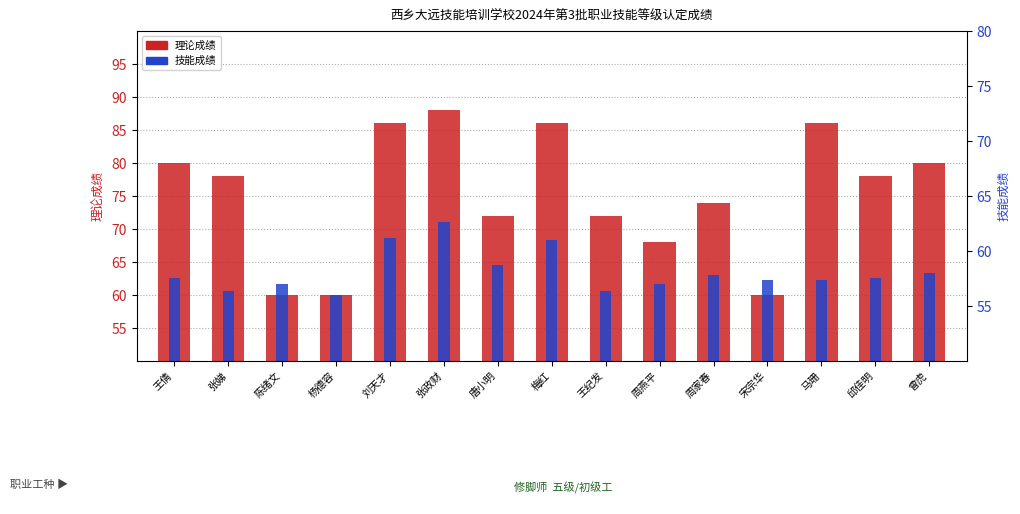

The 技能成绩 series shows 45.2 at 唐小明. True or false?

False